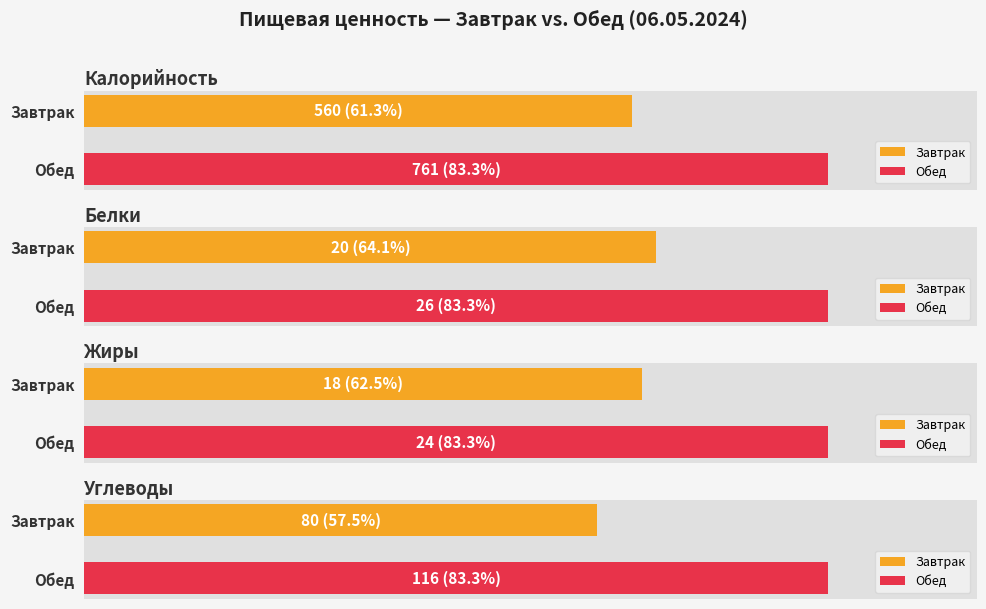

What is the difference between the maximum and minimum values in the Калорийность series?

201